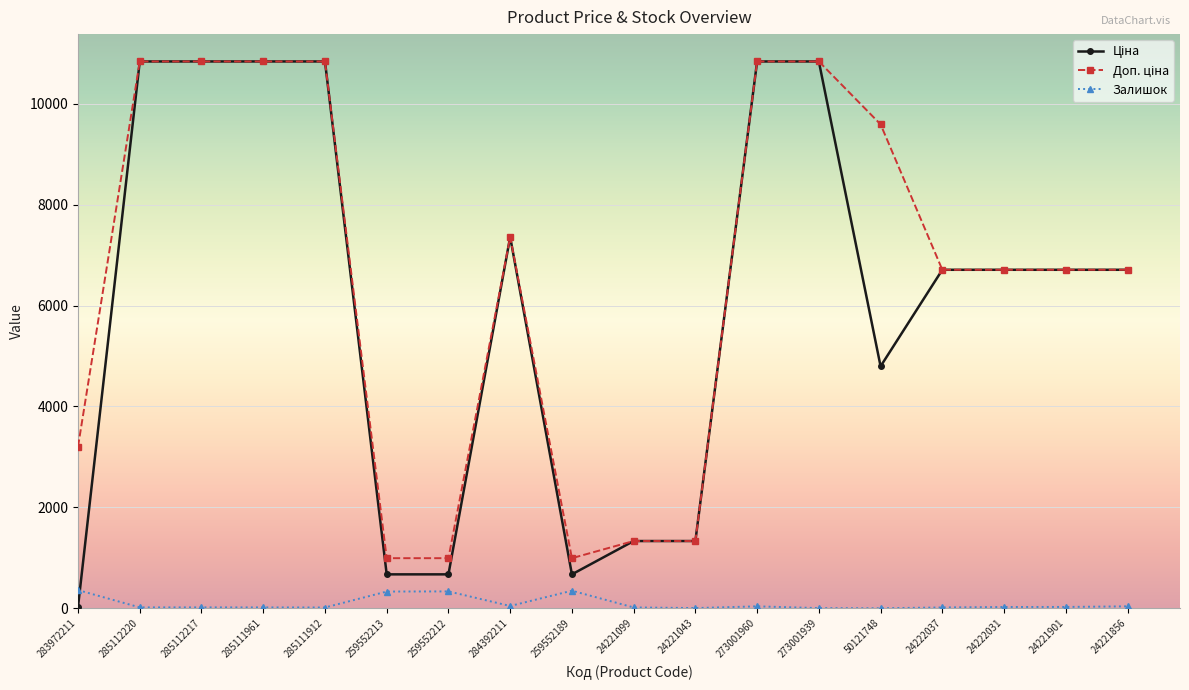

What is the maximum value for Залишок?

360.0